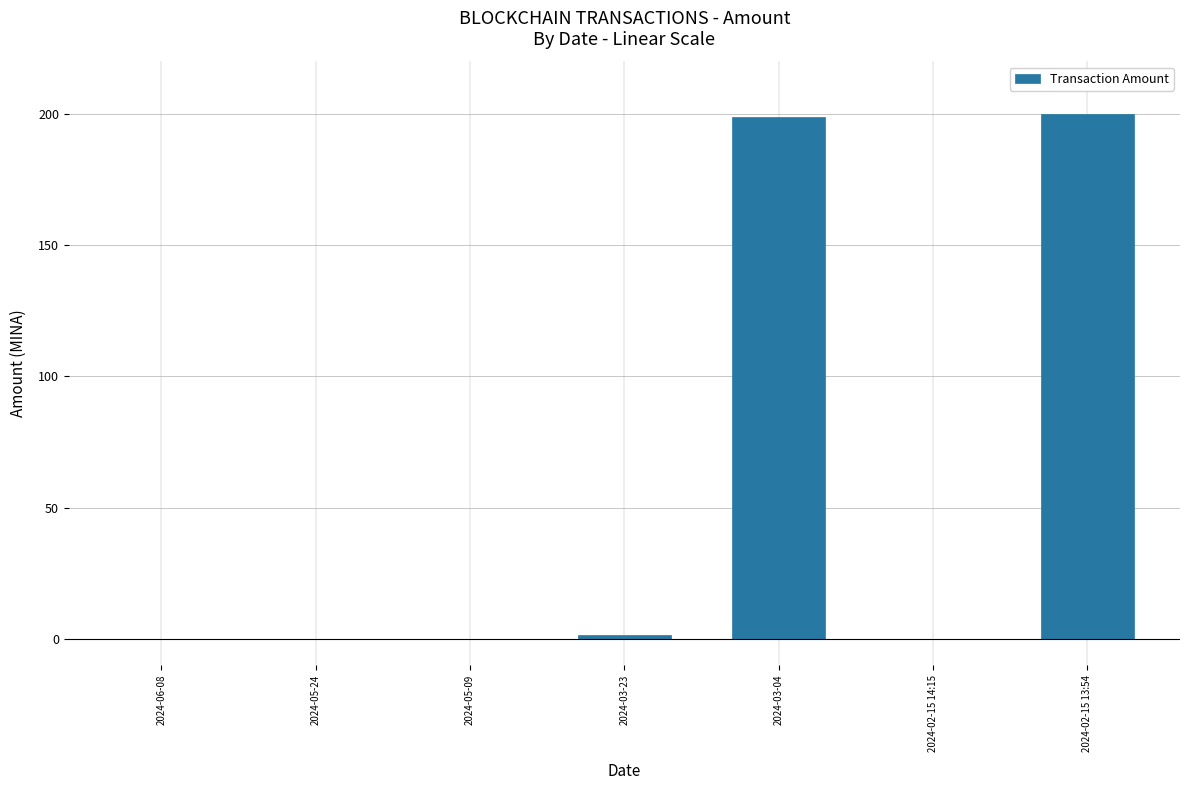

The value at 2024-06-08 is 0.0. True or false?

True